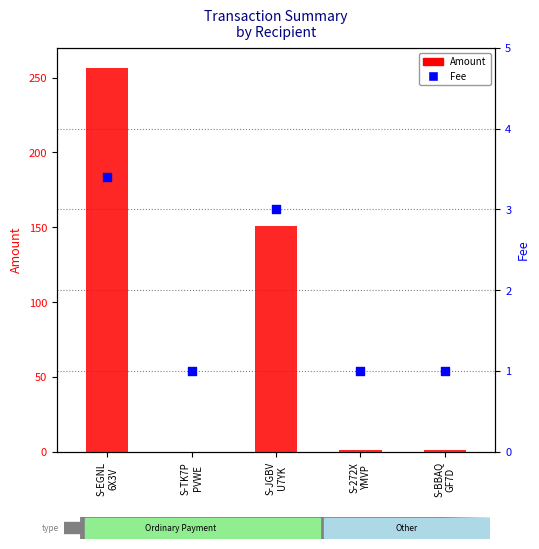

At how many categories does at least one series exceed 12?

2